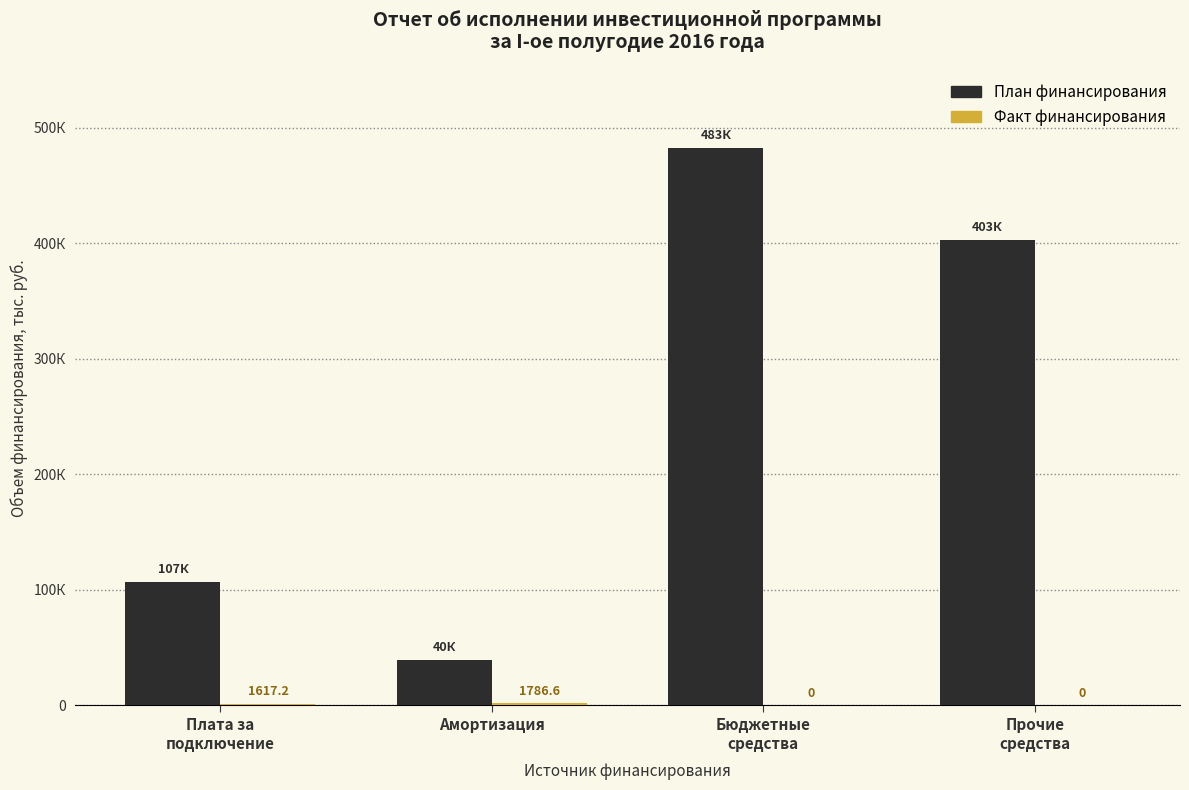

How many categories are shown in the chart?

4